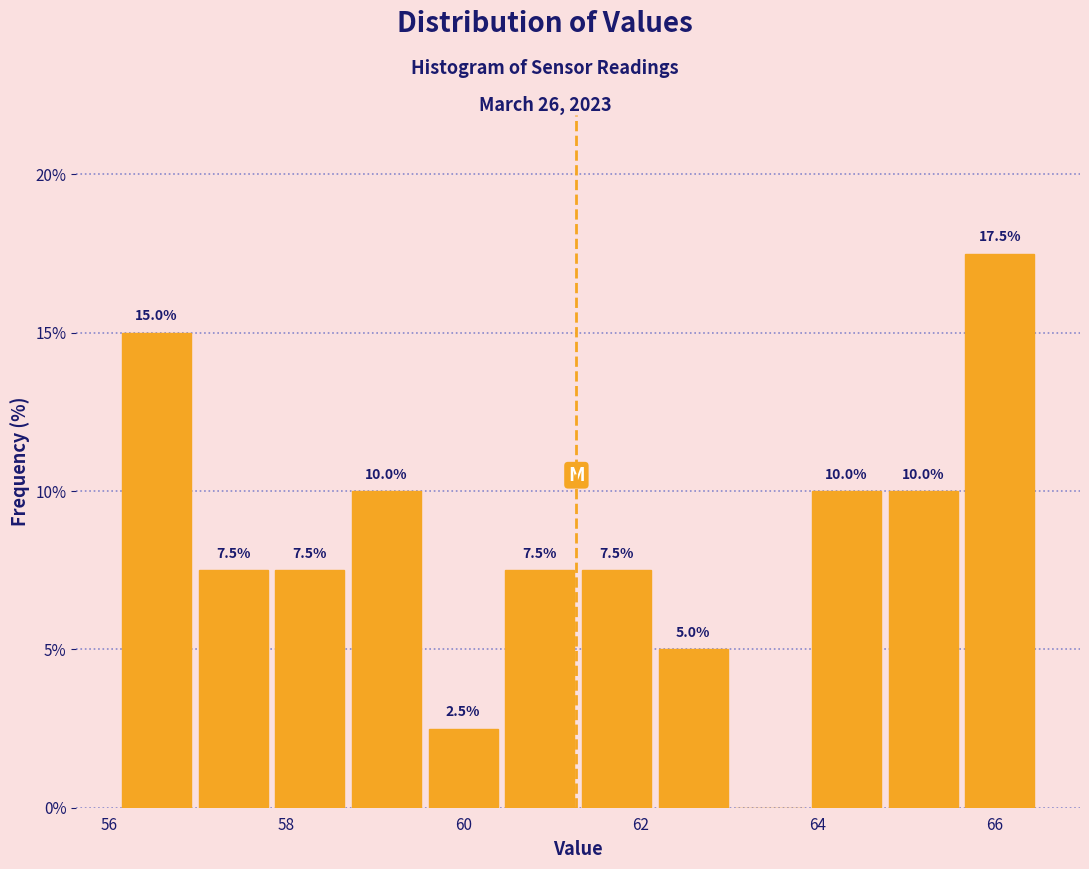

Which range on the x-axis has the tallest bar?

65.6 to 66.4